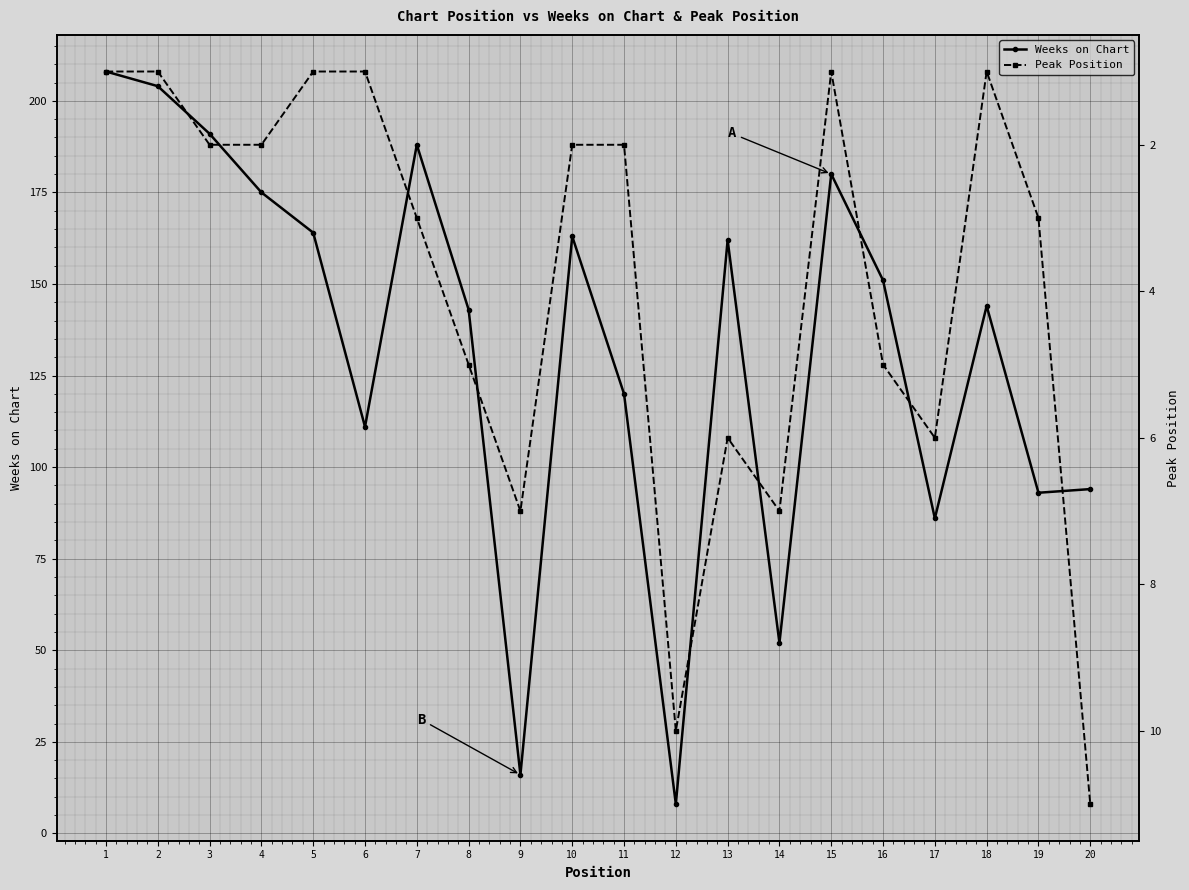

List the labels in order of Peak Position value, largest first.

20, 12, 9, 14, 13, 17, 8, 16, 7, 19, 3, 4, 10, 11, 1, 2, 5, 6, 15, 18